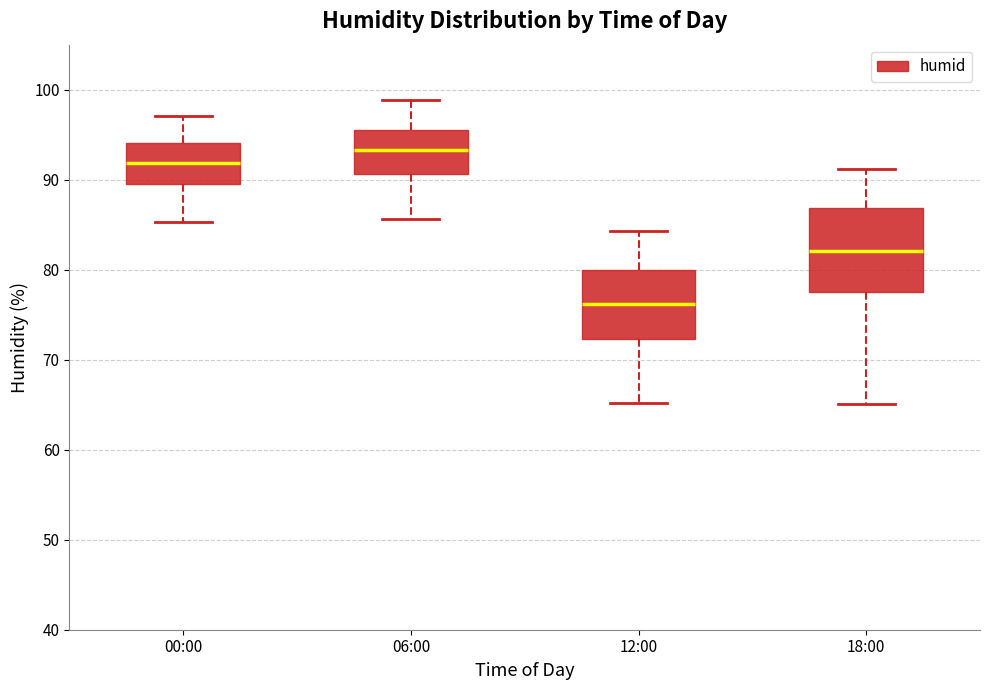

Comparing the boxes themselves (not the whiskers), which one is the tallest?

18:00